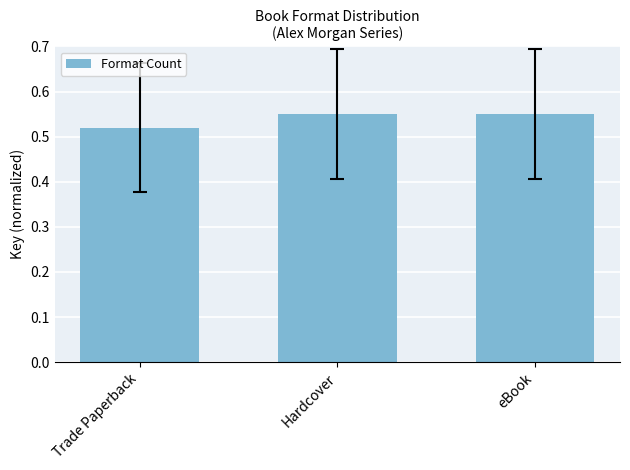

What is the sum of the values at eBook and Hardcover?

1.1